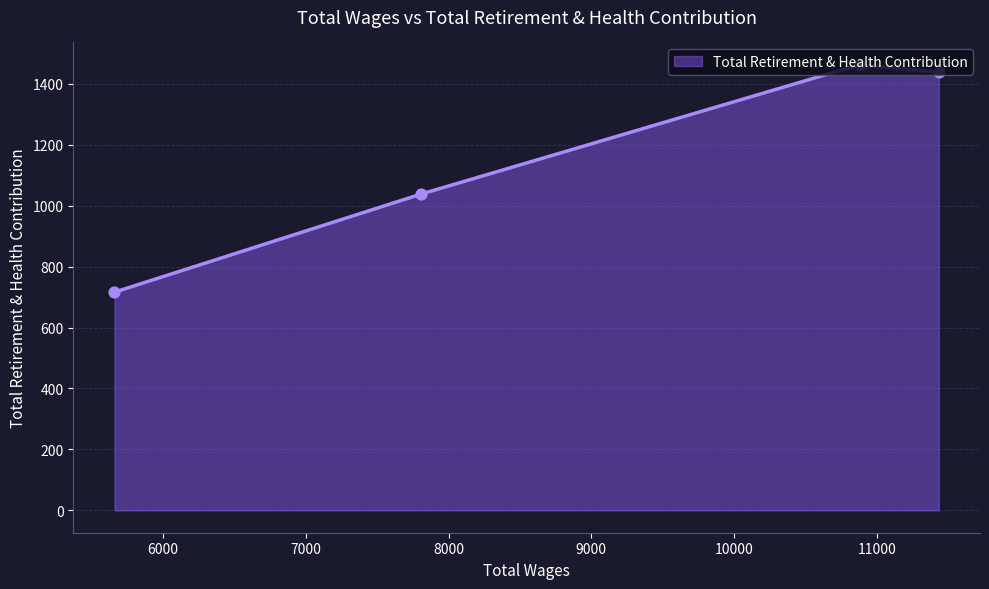

What is the greatest value displayed?

1462